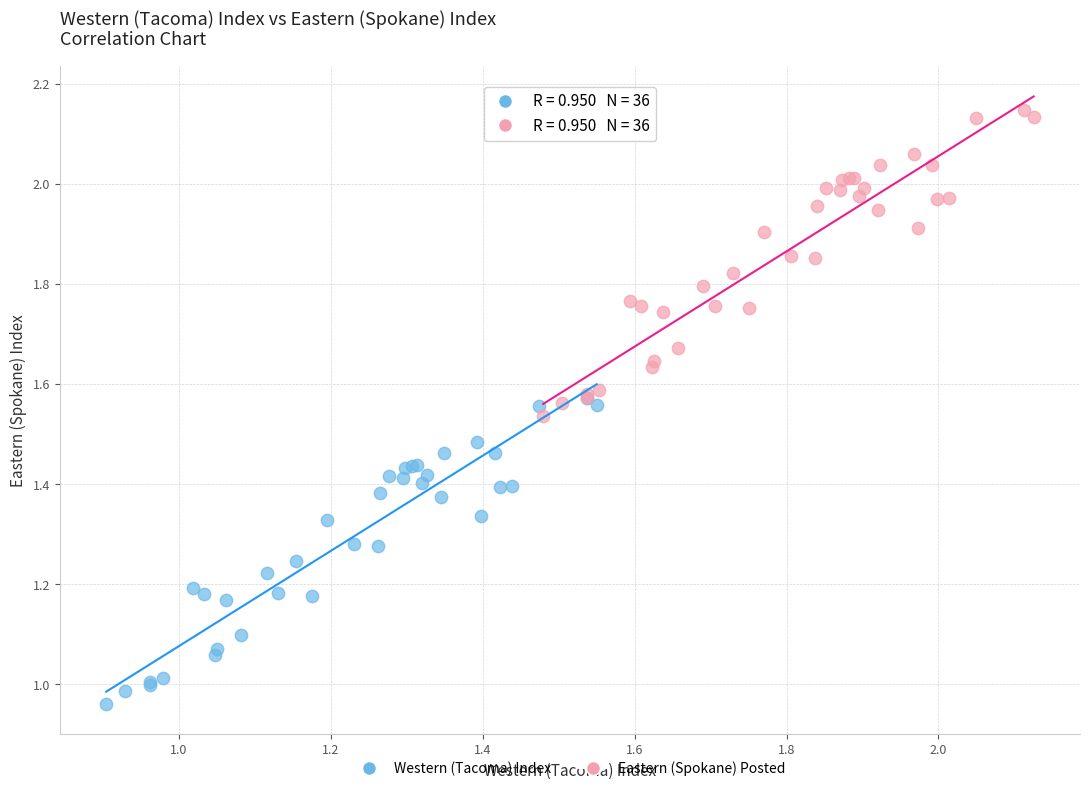

What are all the series names shown in the legend?

Western (Tacoma) Index, Eastern (Spokane) Posted